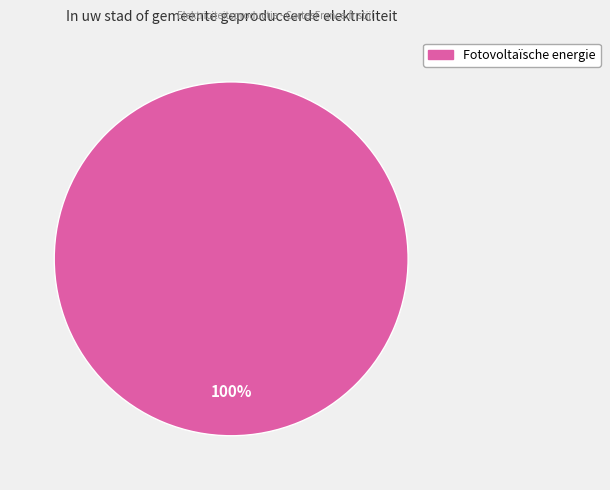

Does any single category account for the majority?

Yes